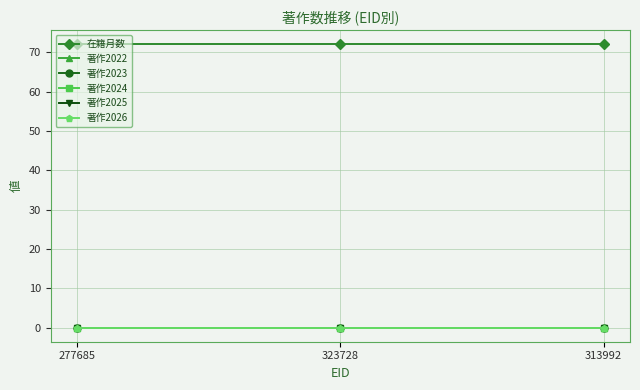

Is this an area chart (filled region under the line)?

No